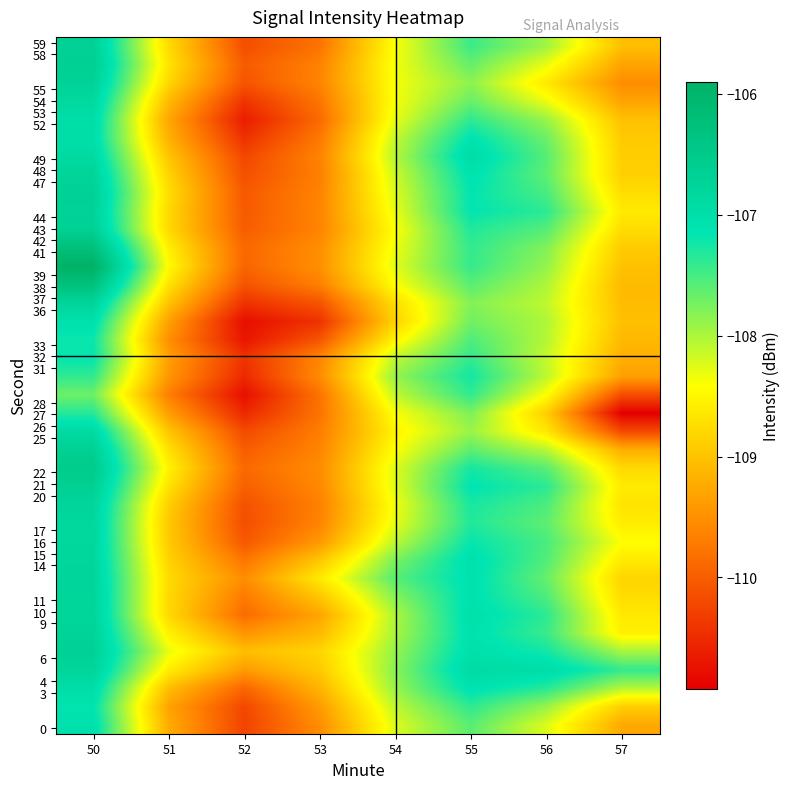

How many data points does each series have?

8